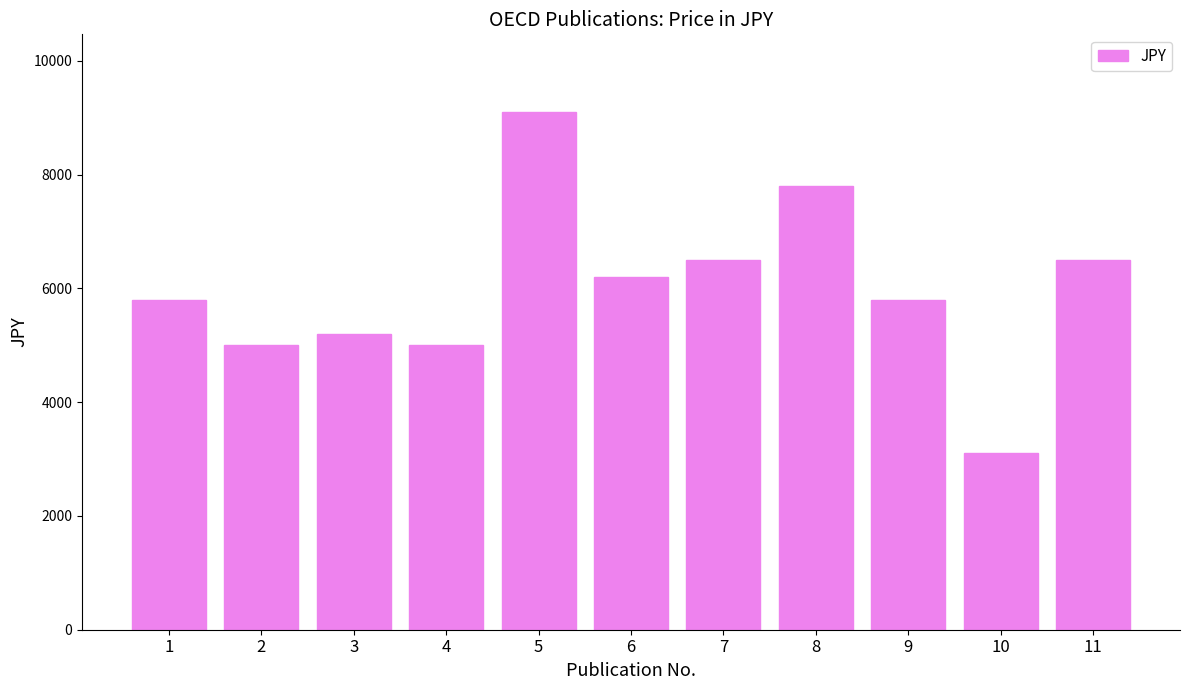

The value at 9 is 5800. True or false?

True